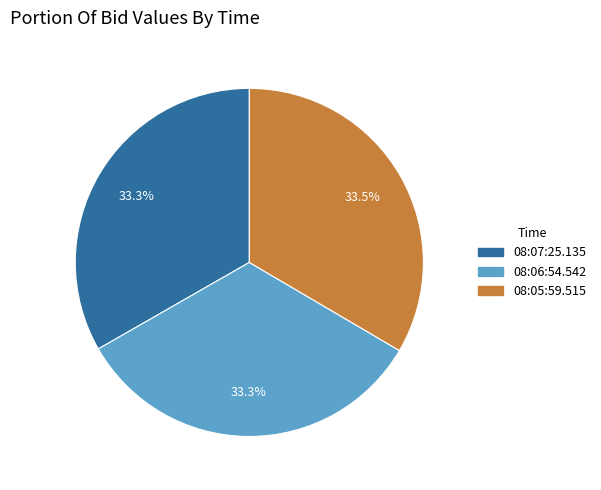

Approximately how many times larger is the value at 08:05:59.515 compared to 08:06:54.542?

1.0